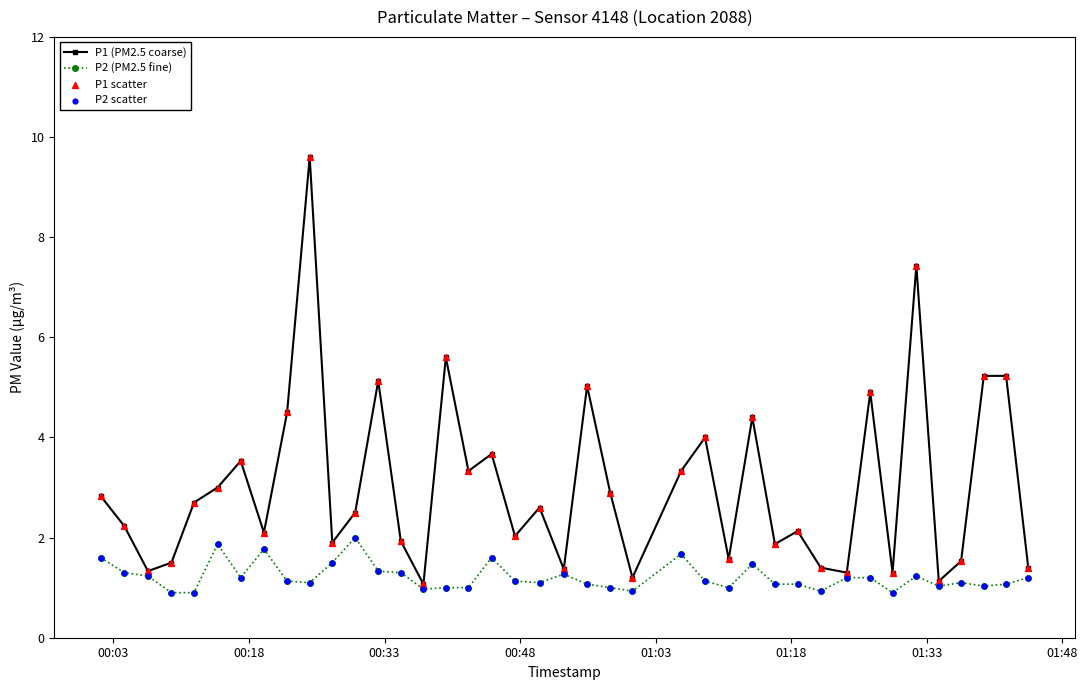

Which series has the widest spread of values?

P1 (PM2.5 coarse)